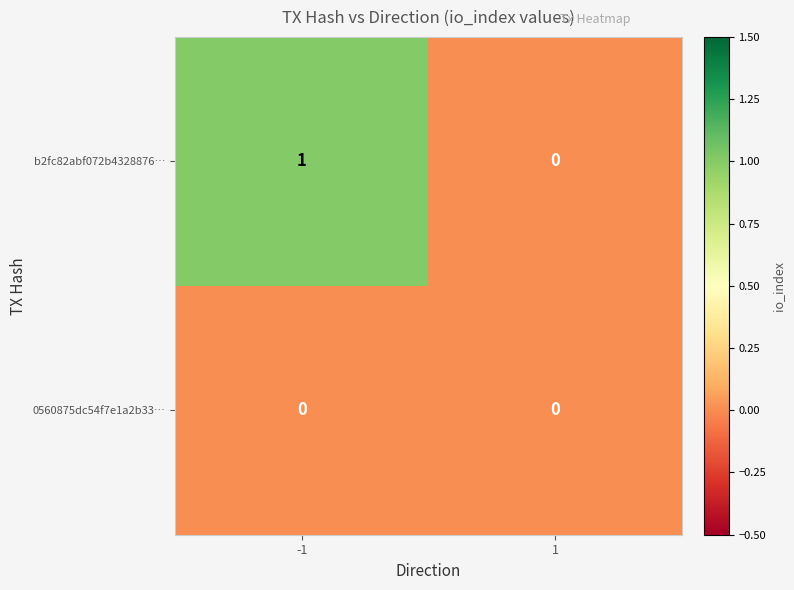

Which series has the largest range (max minus min)?

b2fc82abf072b4328876…